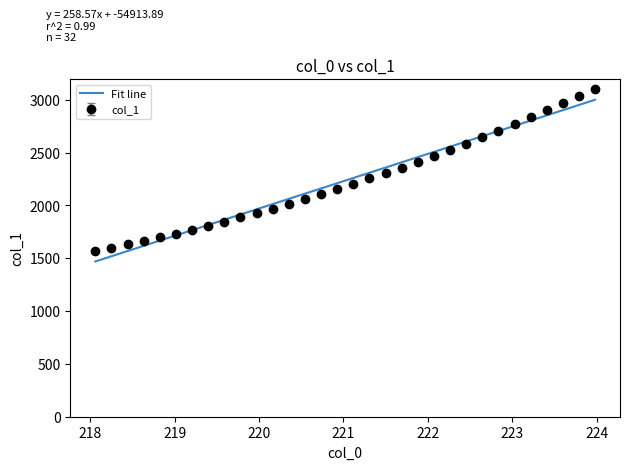

At which label does the data first exceed 2204?

221.1174